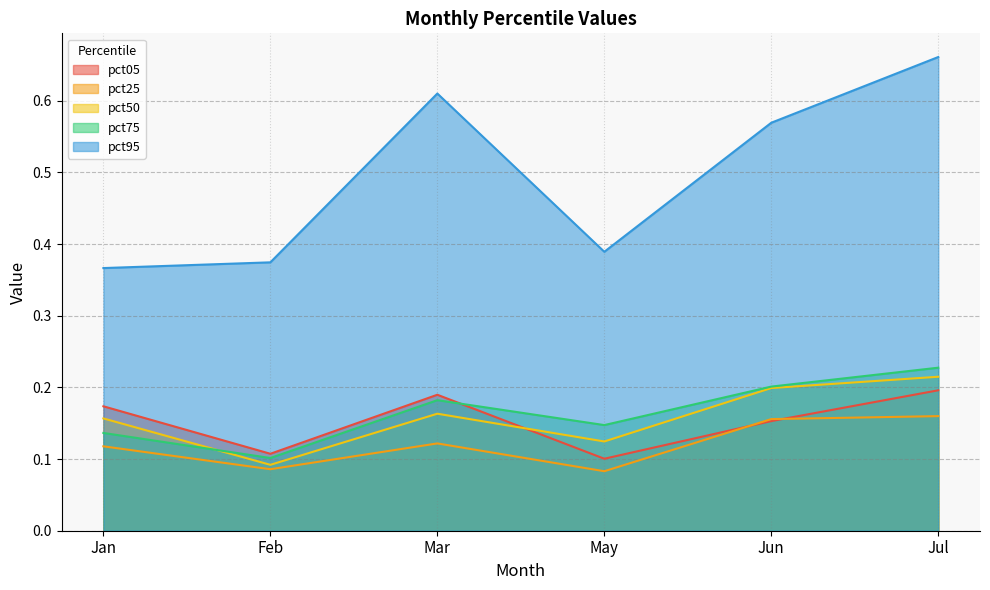

True or false: pct25 has more than 2 interior local peaks.

False